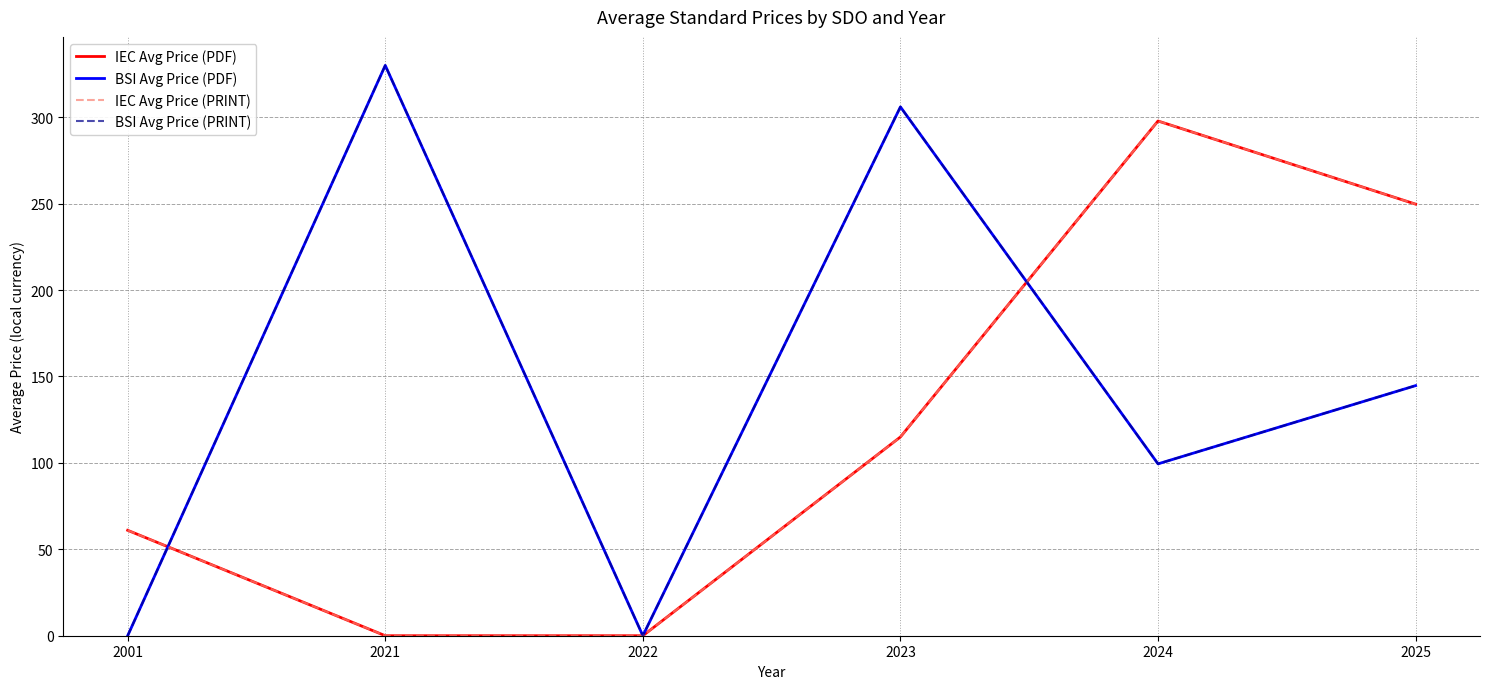

At how many categories does at least one series exceed 199?

4